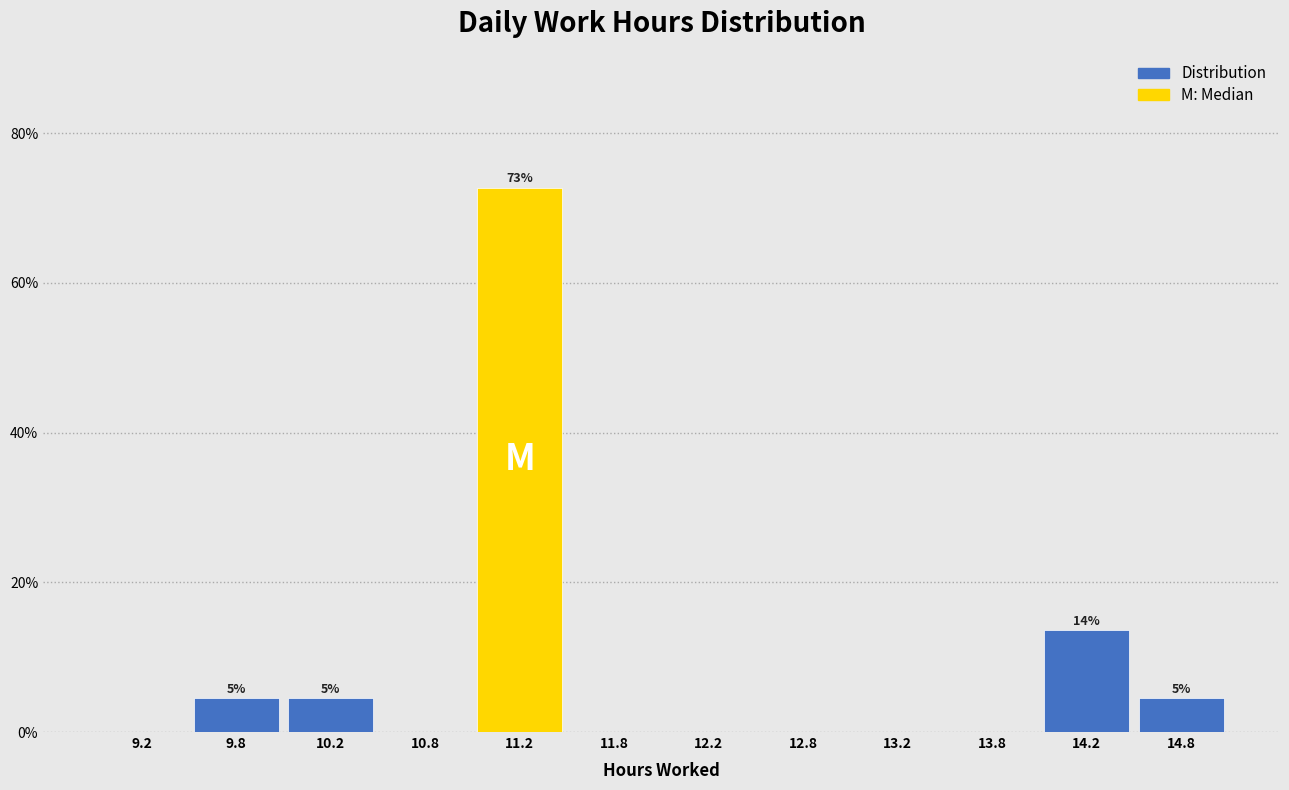

Over which range of the x-axis is the bar tallest?

11.0 to 11.5